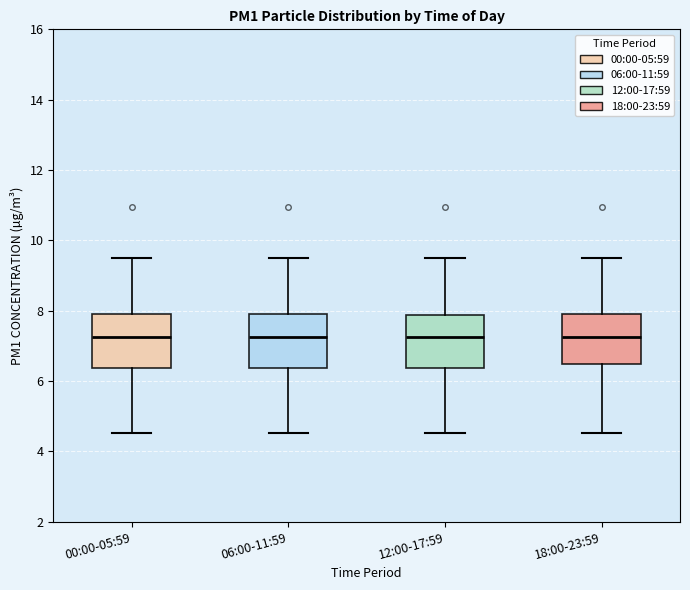

Reading left to right, transcribe this box plot: for each box, give where its median line is, the range the box spans, and where its two whiskers end, as read against the y-axis. The values are not printed on the chart, so give them approximately, as read against the axis.

00:00-05:59: median 7.2, box 6.4 to 8.0, whiskers 4.6 to 9.6
06:00-11:59: median 7.2, box 6.4 to 8.0, whiskers 4.6 to 9.6
12:00-17:59: median 7.2, box 6.4 to 7.8, whiskers 4.6 to 9.6
18:00-23:59: median 7.2, box 6.4 to 8.0, whiskers 4.6 to 9.6